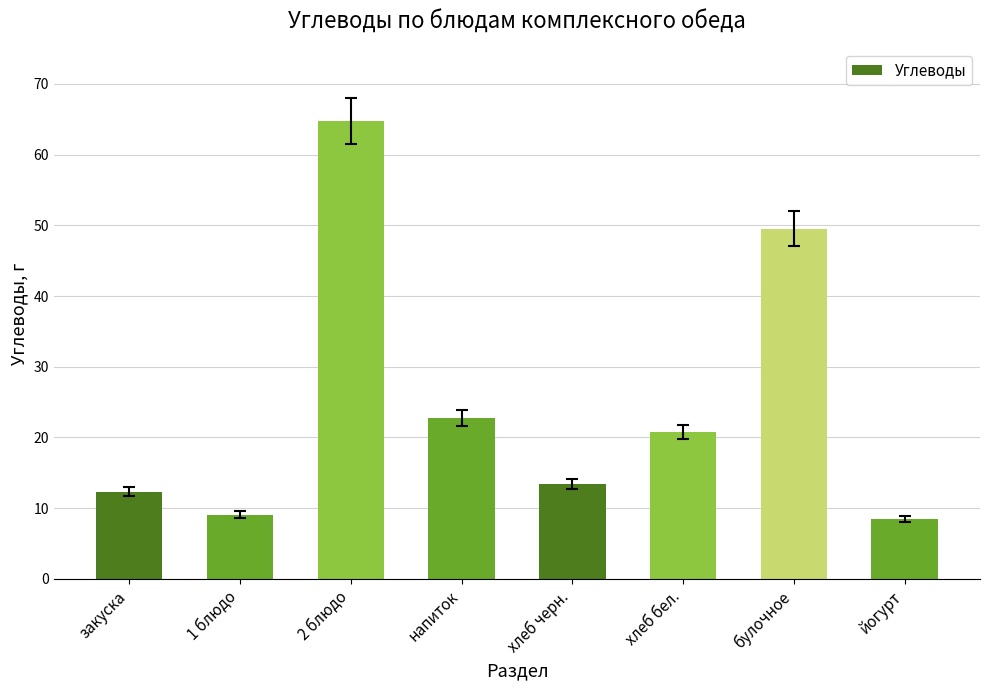

What is the smallest value displayed?

8.5